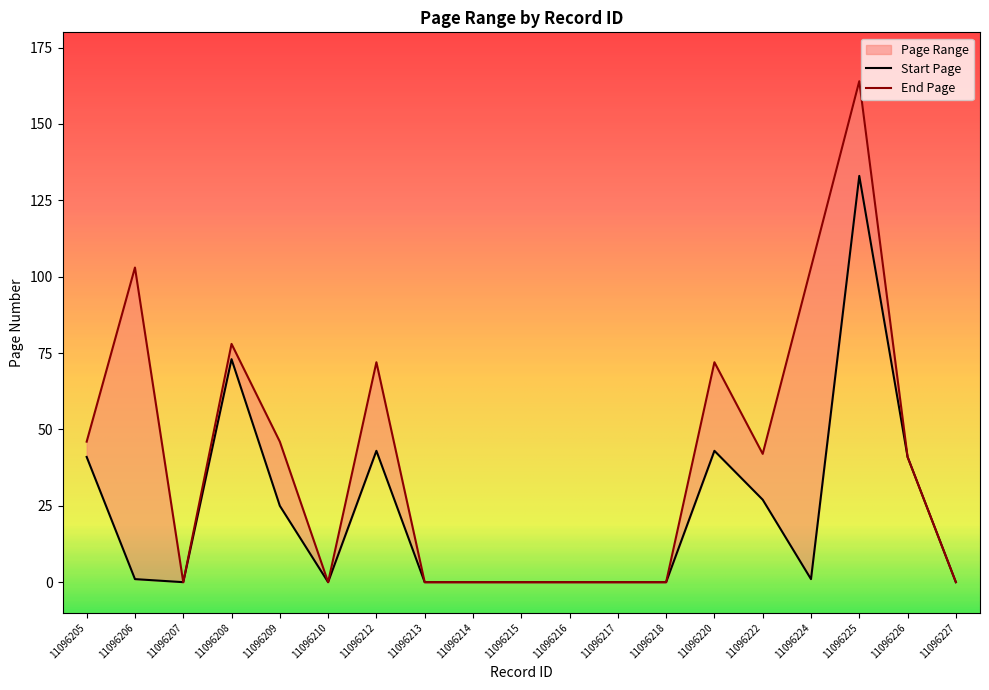

At how many categories does at least one series exceed 106?

1